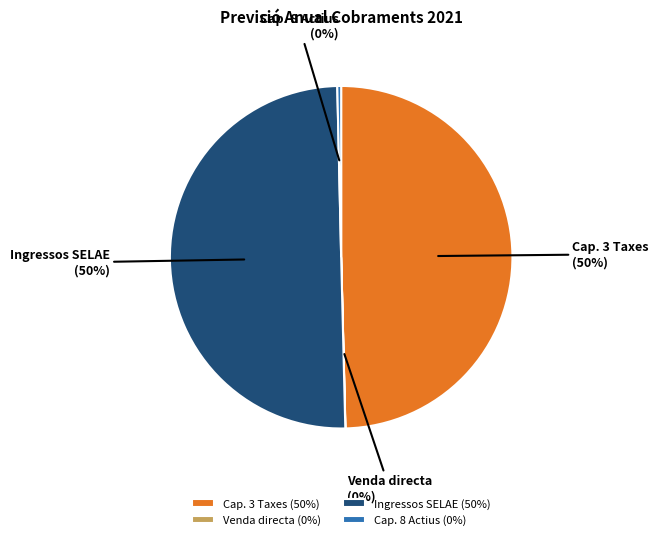

Does Cap. 8 Actius account for over 50% of the chart?

No